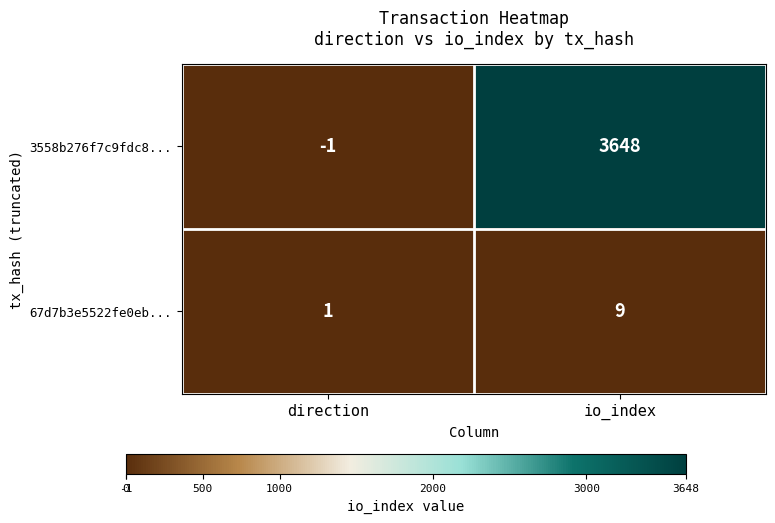

Which series has the largest total across all categories?

3558b276f7c9fdc8...